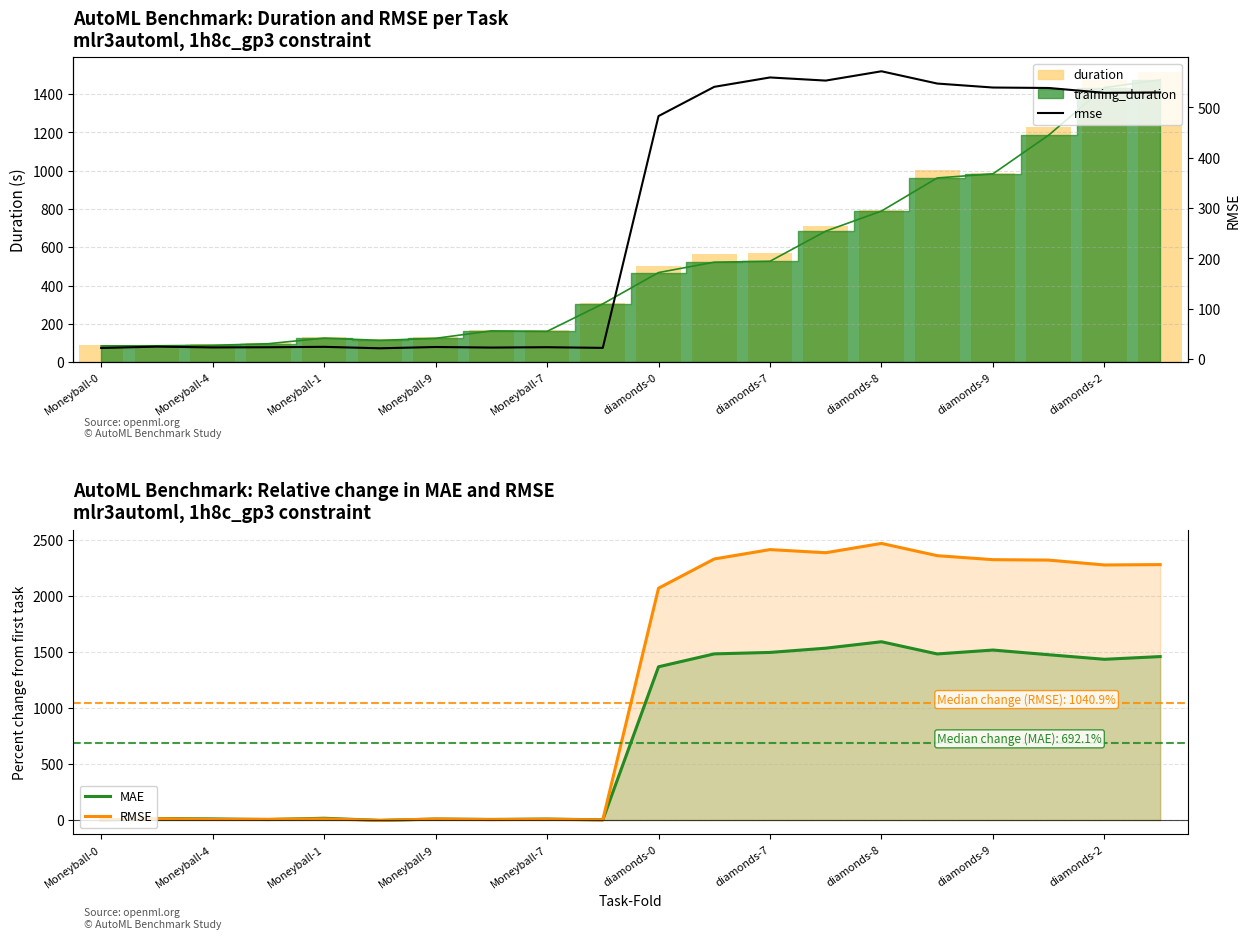

What is the average value of the duration series?

537.7